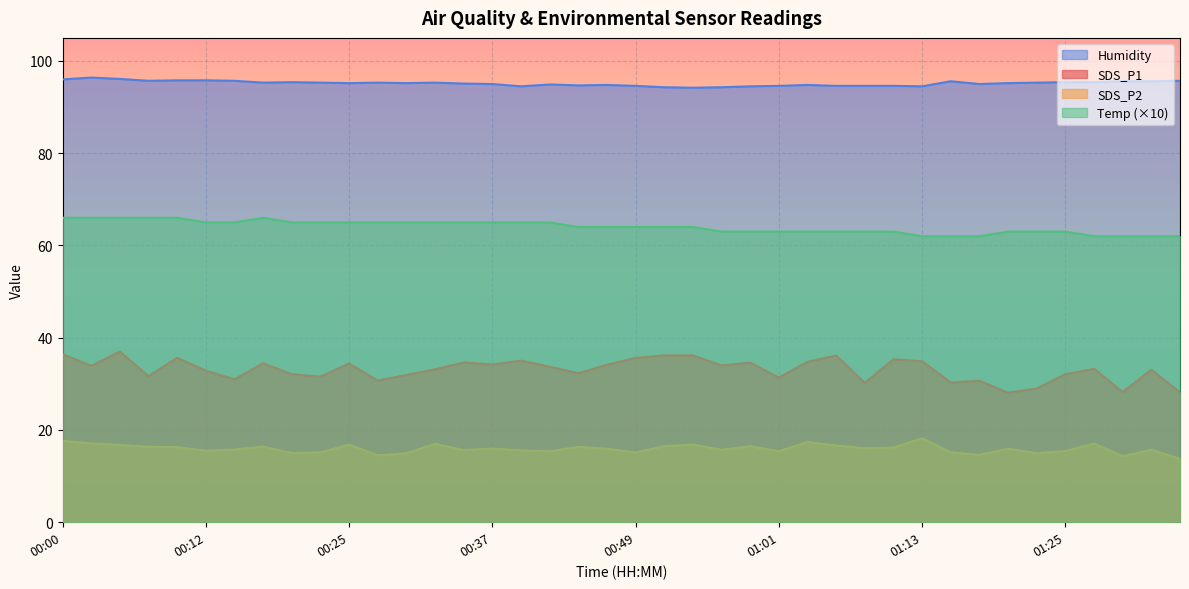

At which label does Humidity first exceed 95?

00:00